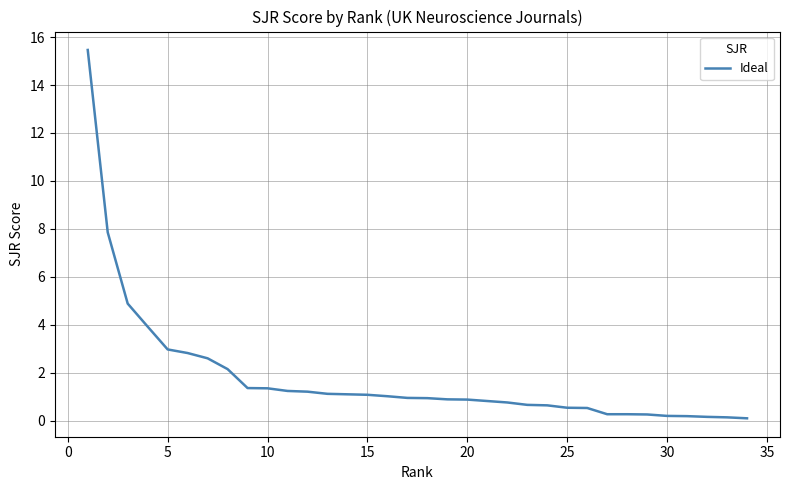

What is the greatest value displayed?

15.5